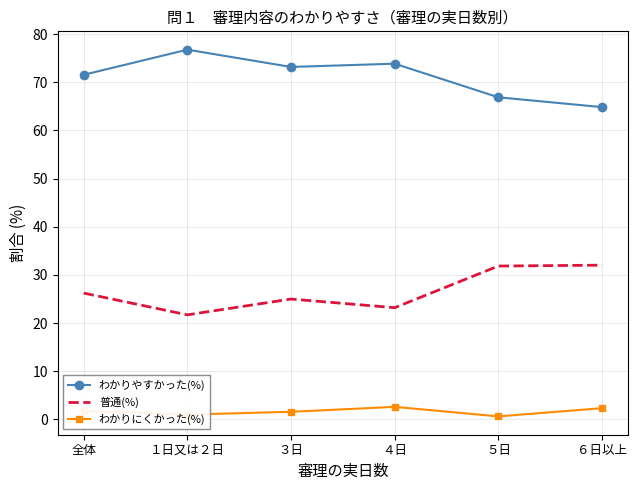

How many distinct data groups are displayed?

3